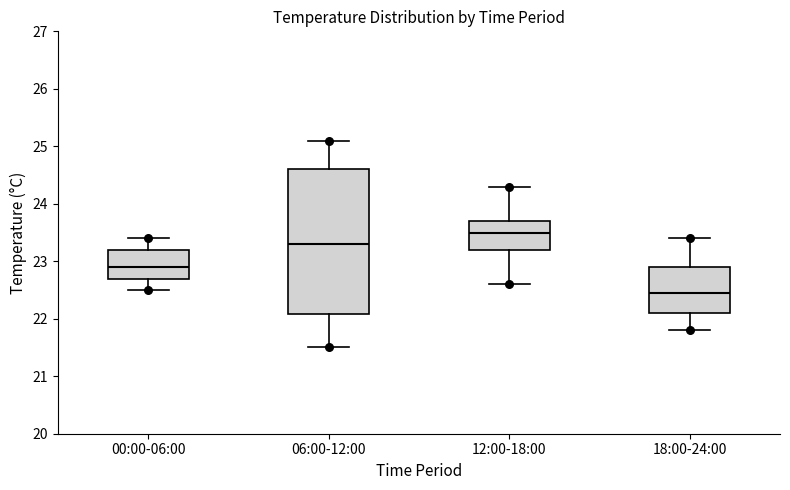

Where does the median line of the box for 06:00-12:00 sit on the y-axis? The values are not printed on the chart, so give them approximately, as read against the axis.

23.3